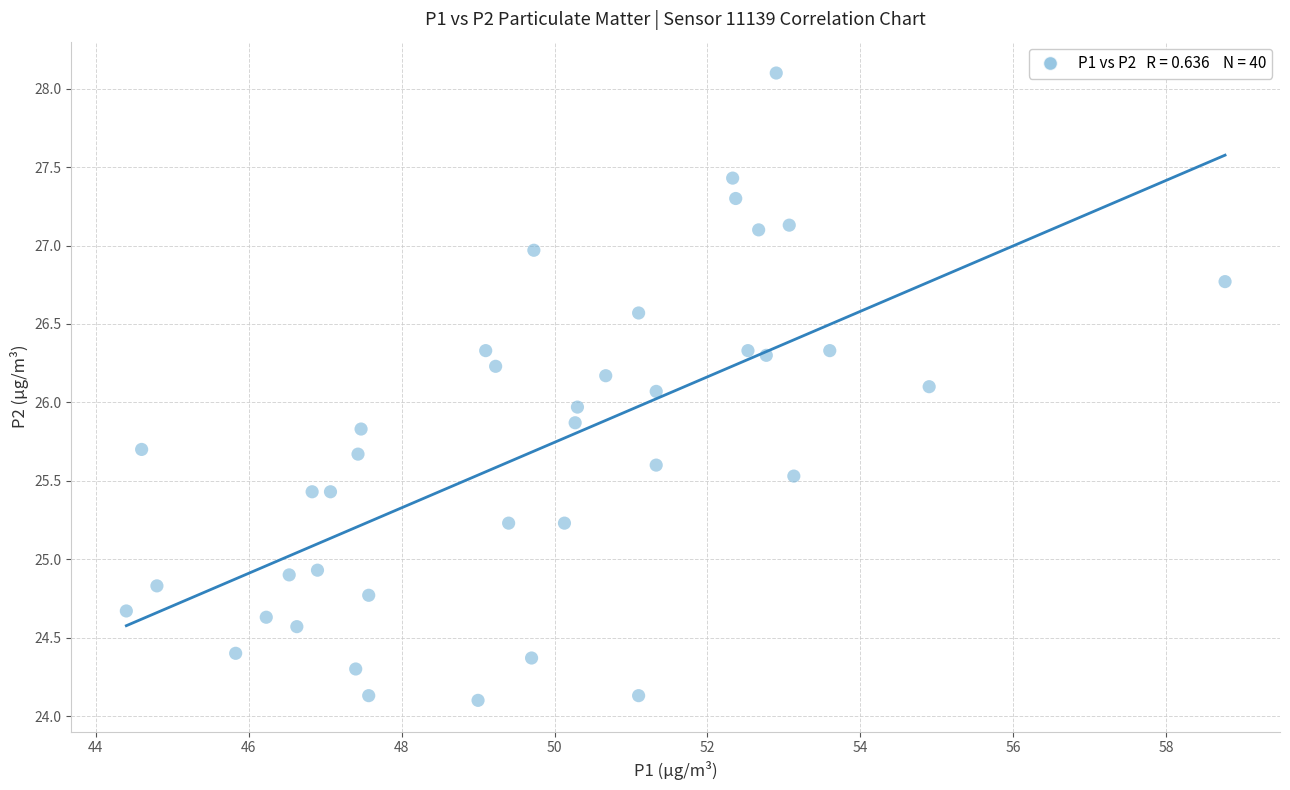

What is the range of X values (max minus min)?

14.4